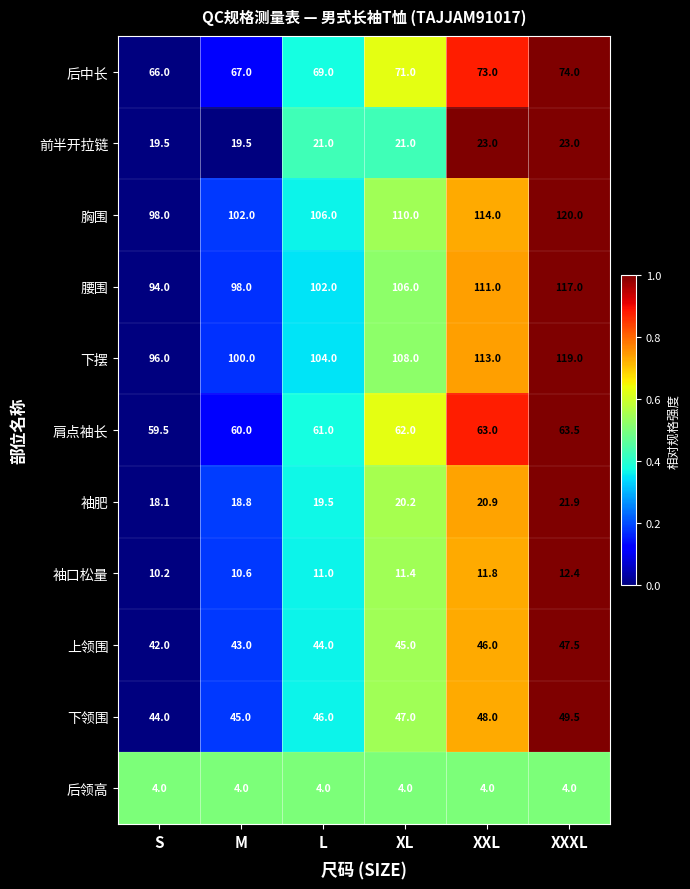

How many series are shown in this chart?

11